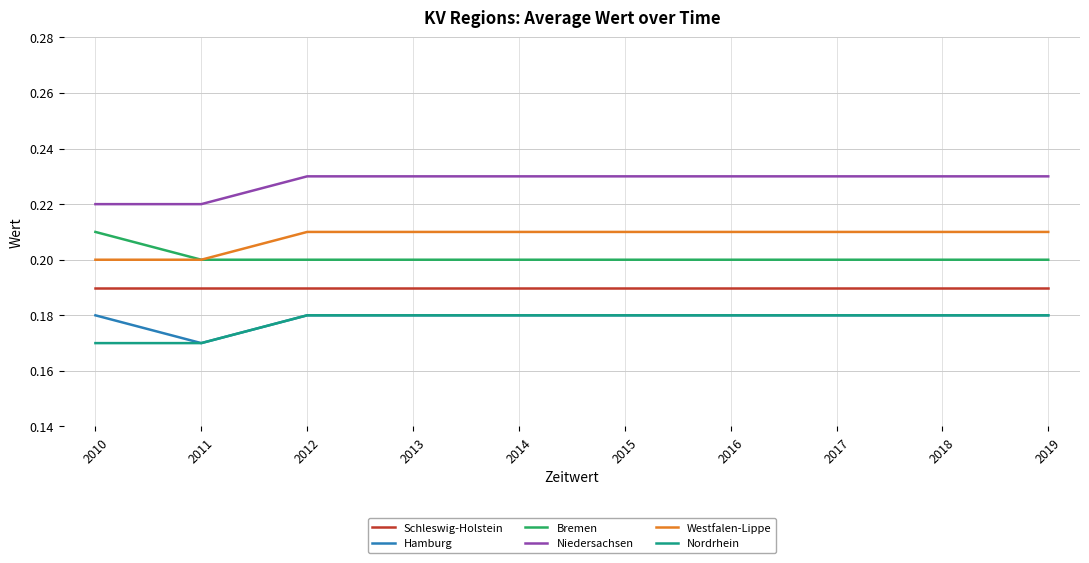

At 2010, list the series in order from largest to smallest.

Niedersachsen, Bremen, Westfalen-Lippe, Schleswig-Holstein, Hamburg, Nordrhein